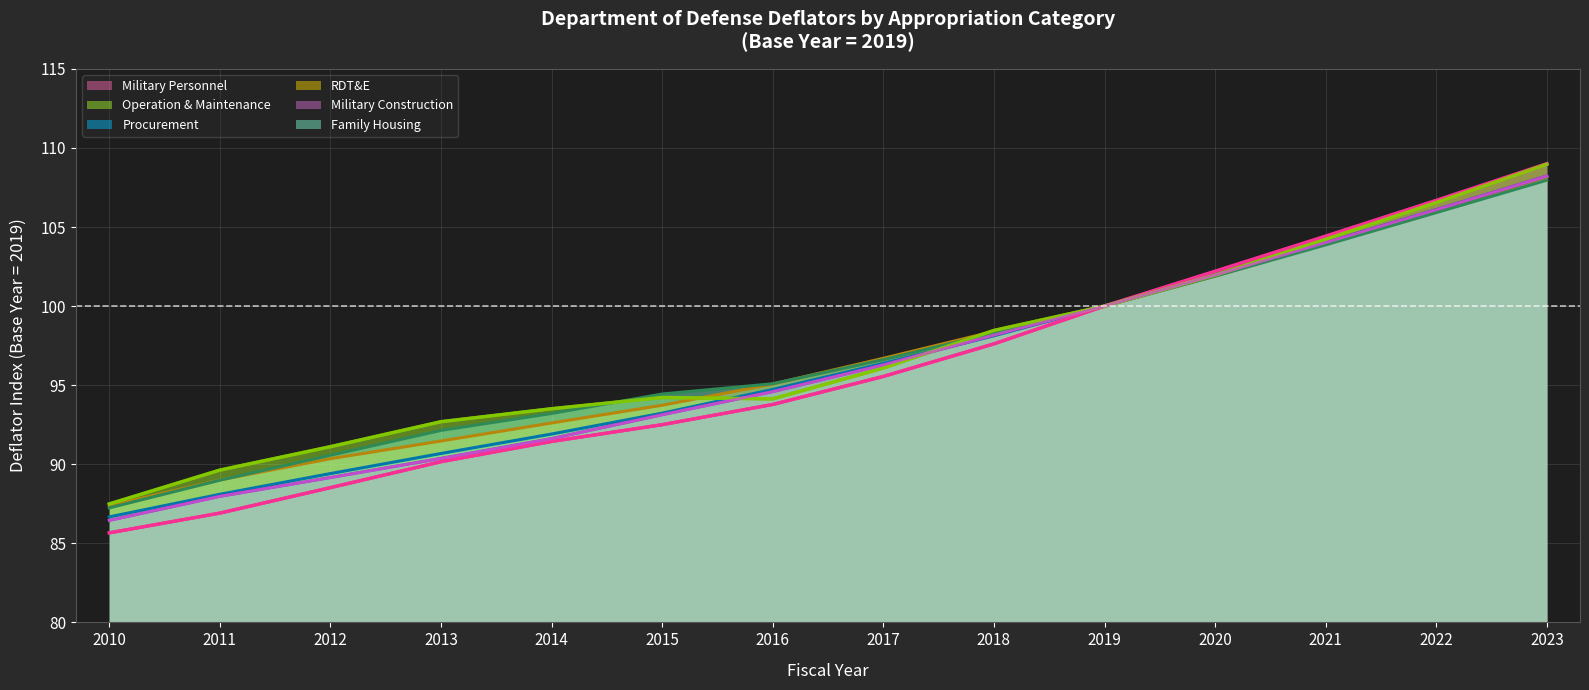

The value of Procurement at 2020 is 182.0. True or false?

False